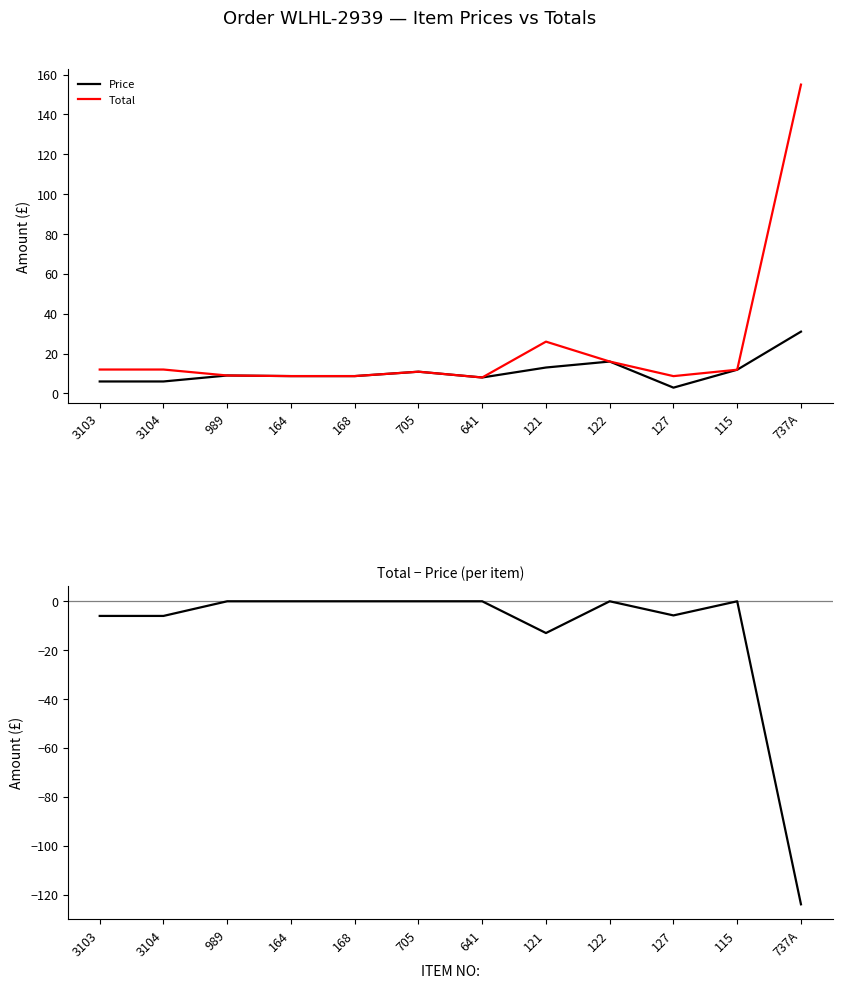

The value of Total - Price at 168 is -39.3. True or false?

False